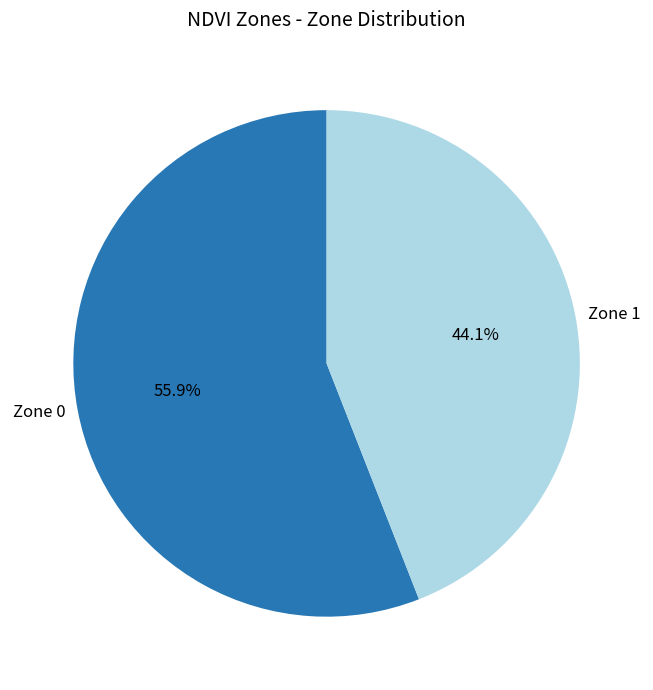

Which slice is the smallest?

Zone 1